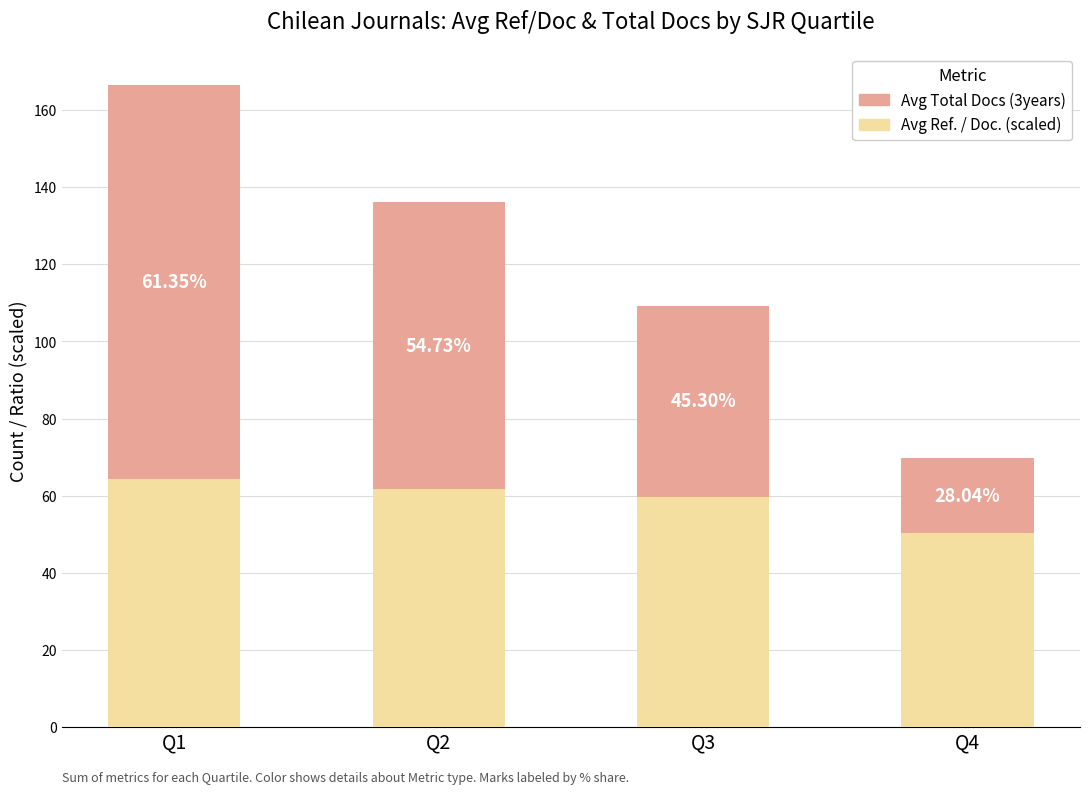

At which label does Avg Ref. / Doc. (scaled) first exceed 61?

Q1